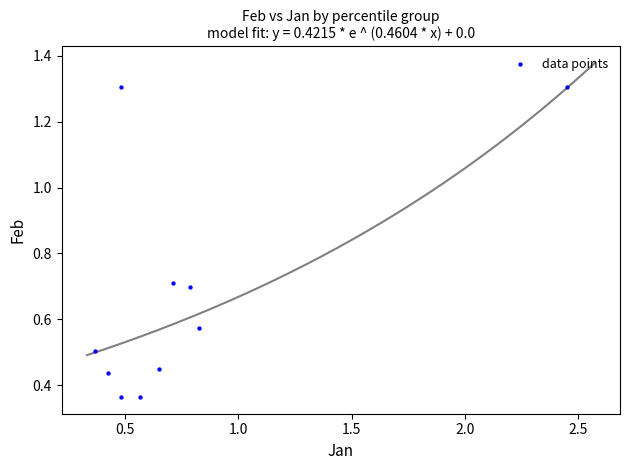

What is the average X value?

0.8